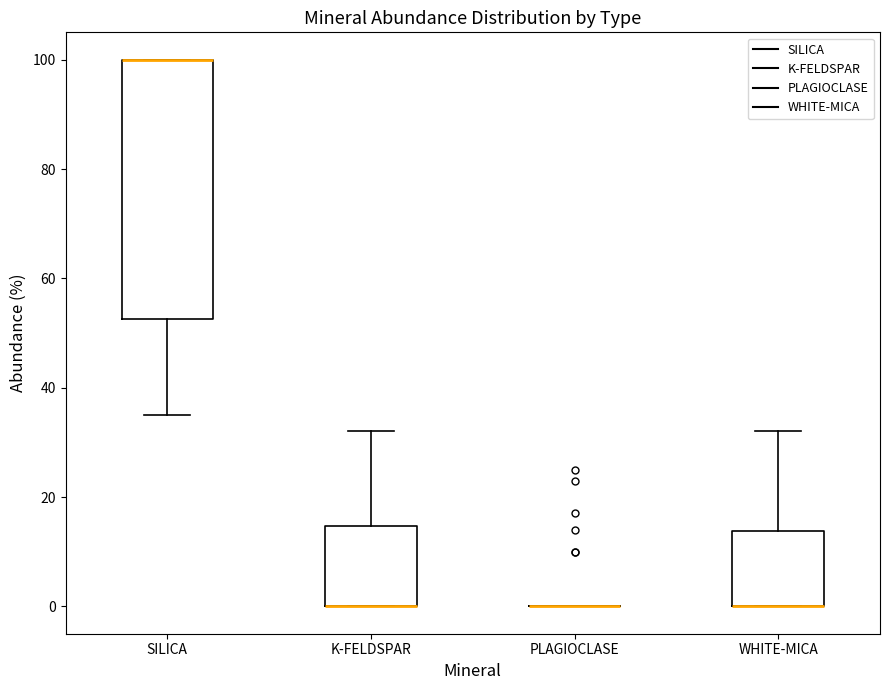

Reading left to right, transcribe this box plot: for each box, give where its median line is, the range the box spans, and where its two whiskers end, as read against the y-axis. The values are not printed on the chart, so give them approximately, as read against the axis.

SILICA: median 100 (drawn on the box's upper edge), box 52 to 100, whiskers 36 to 100
K-FELDSPAR: median 0 (drawn on the box's lower edge), box 0 to 14, whiskers 0 to 32
PLAGIOCLASE: box collapsed to a line at 0, whiskers 0 to 0
WHITE-MICA: median 0 (drawn on the box's lower edge), box 0 to 14, whiskers 0 to 32